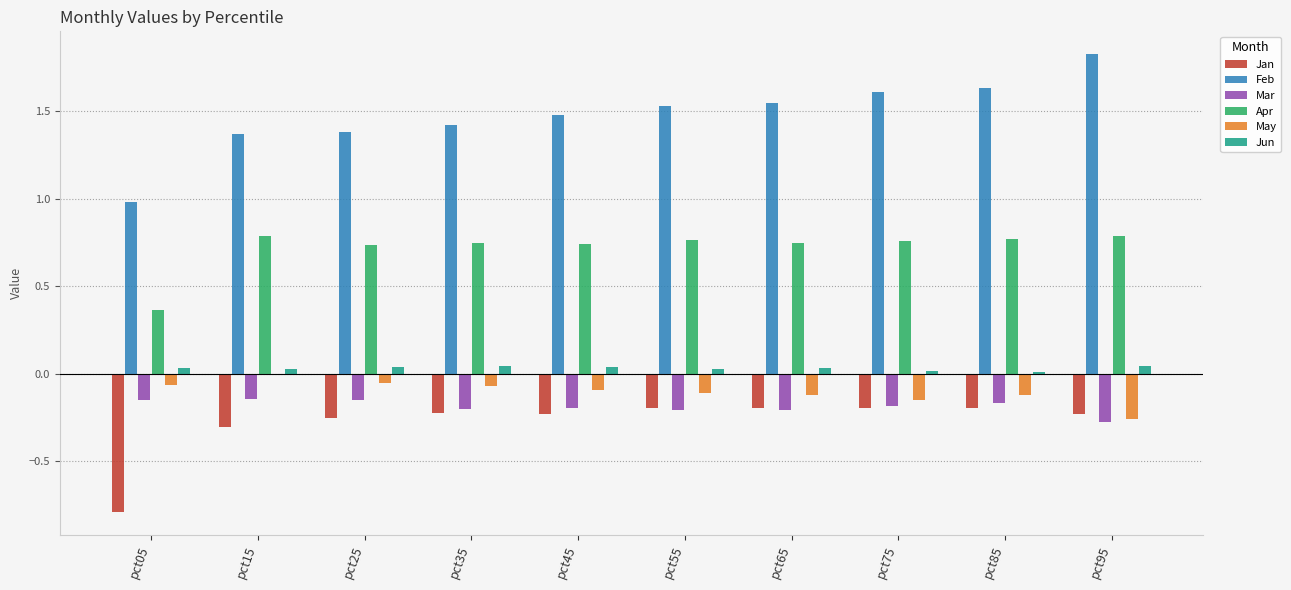

Are the bars grouped side by side (vs. stacked)?

Yes